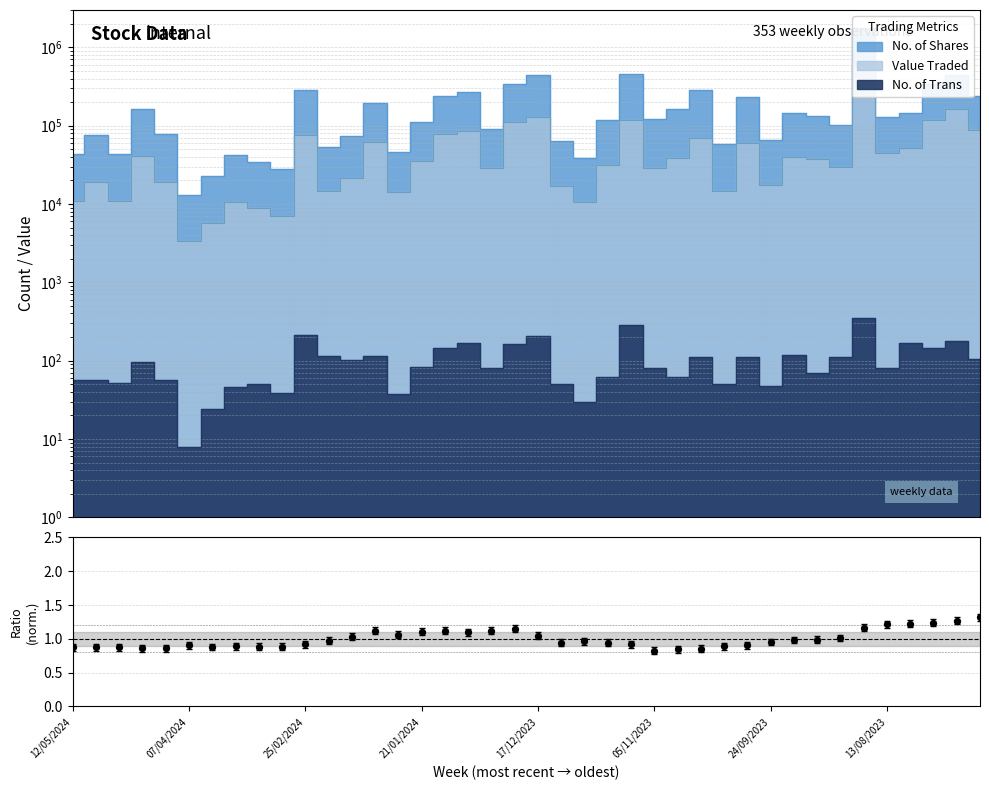

Which has a higher value, 20 or 9?

20